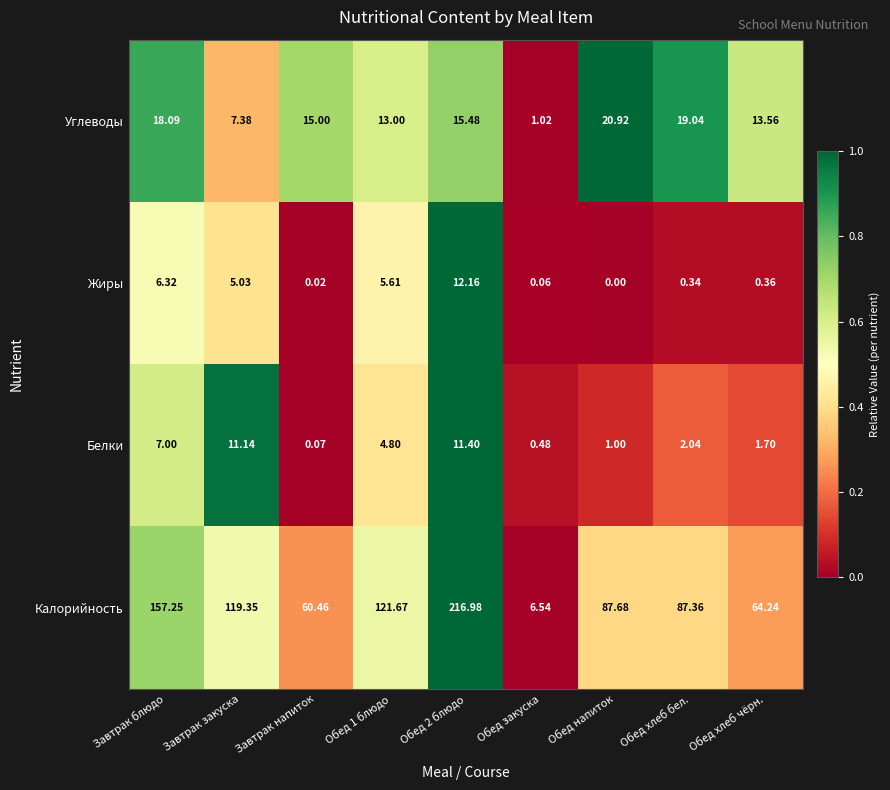

Rank the series by their maximum value, from highest to lowest.

Калорийность, Углеводы, Жиры, Белки